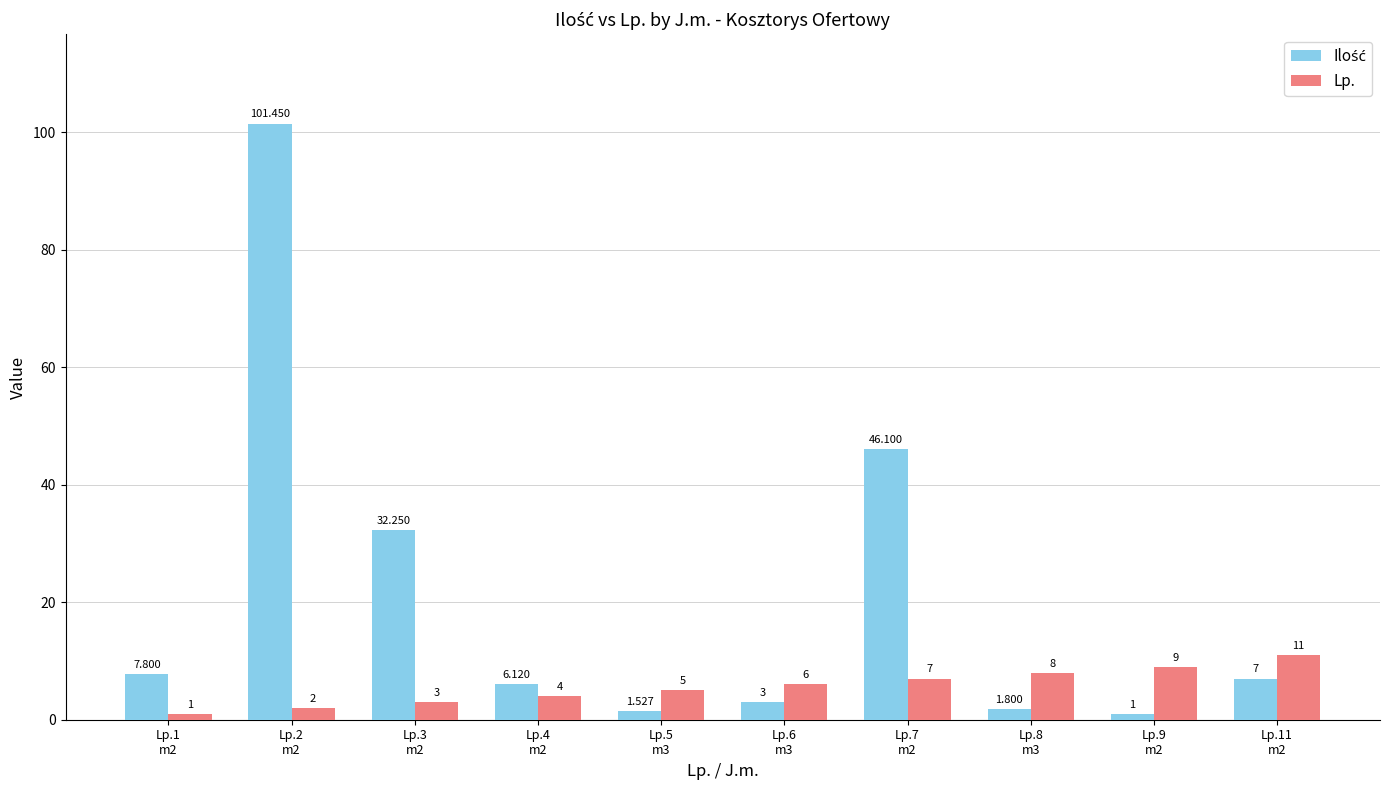

The Lp. series shows 2.0 at Lp.2
m2. True or false?

True